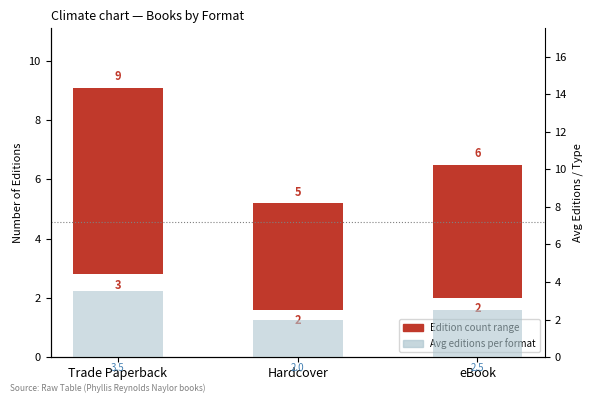

What is the label of the 3rd bar from the left?

eBook